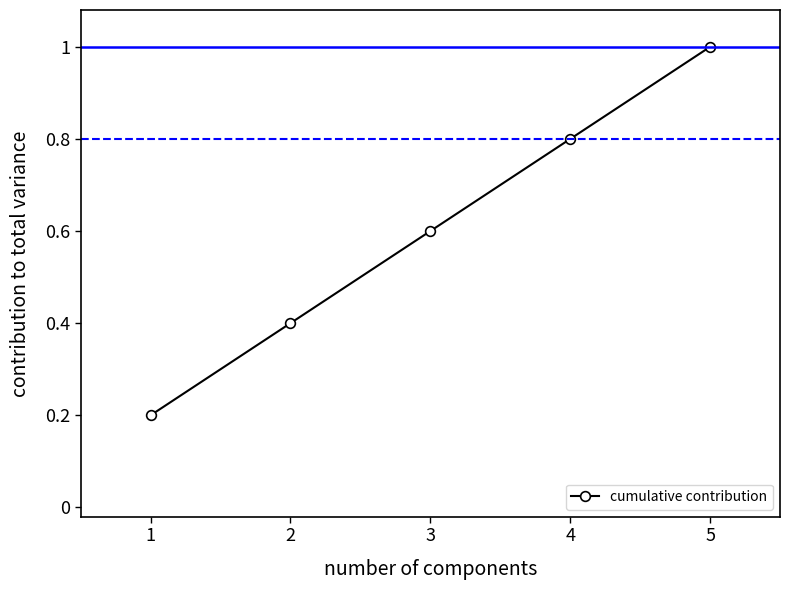

What is the change in value from 3 to 5?

+0.4